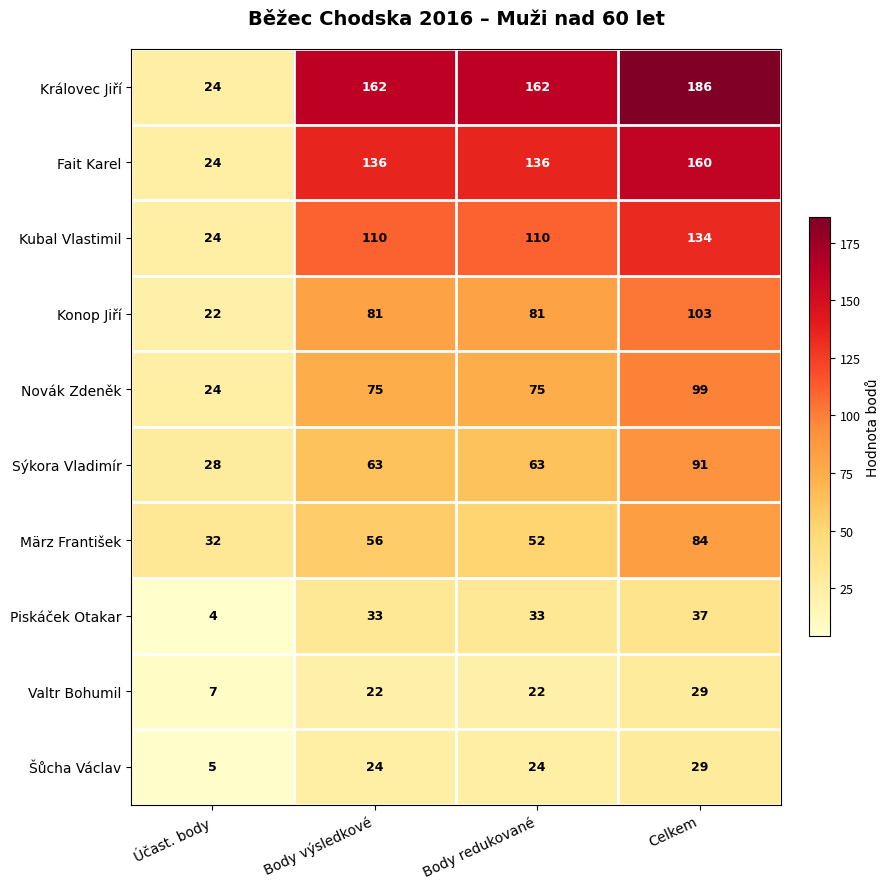

At which label is März František closest to 58?

Body výsledkové